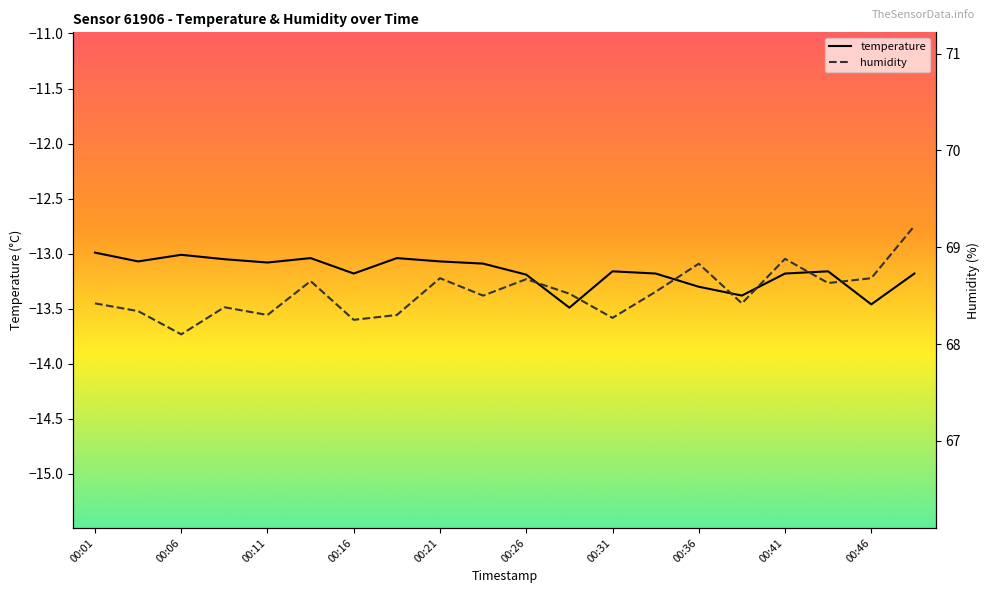

What is the value of the temperature point at the 2nd from the left?

-13.1